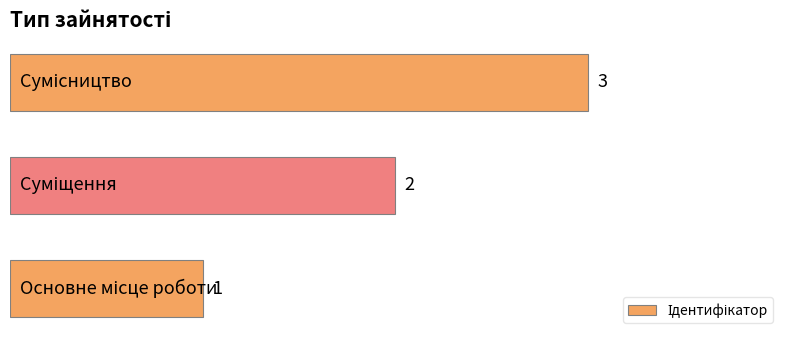

How many values are between 1 and 3?

3